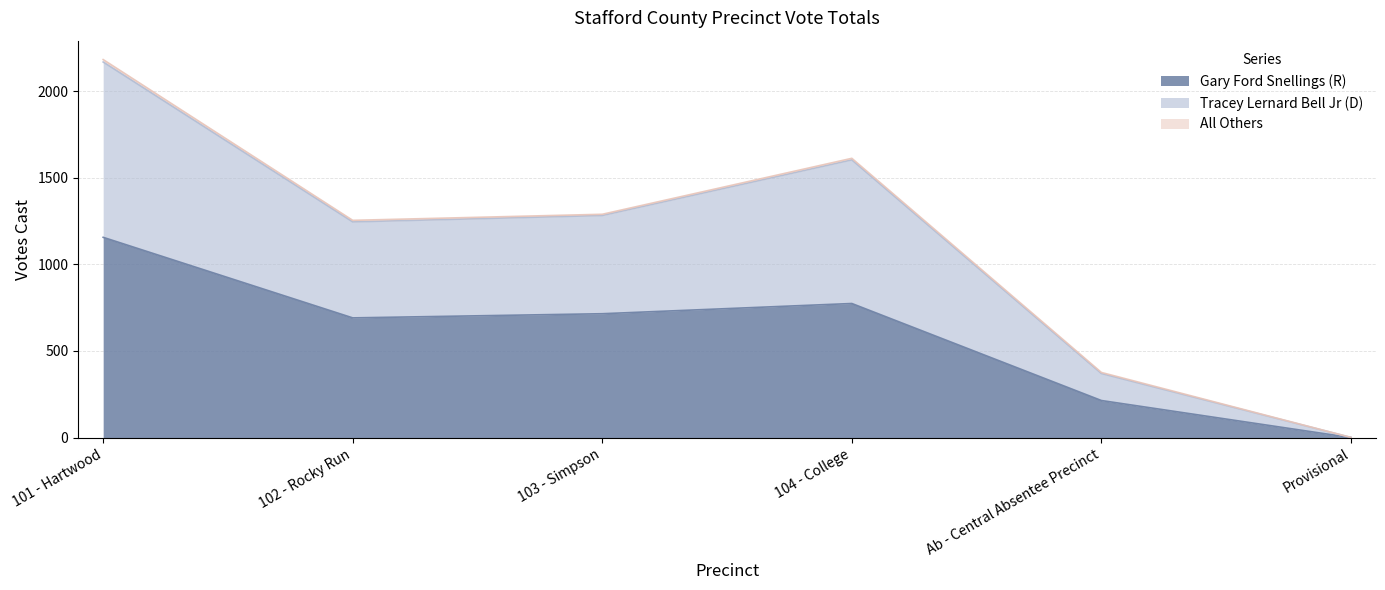

True or false: Gary Ford Snellings (R) has a value of 214 at Ab - Central Absentee Precinct.

True